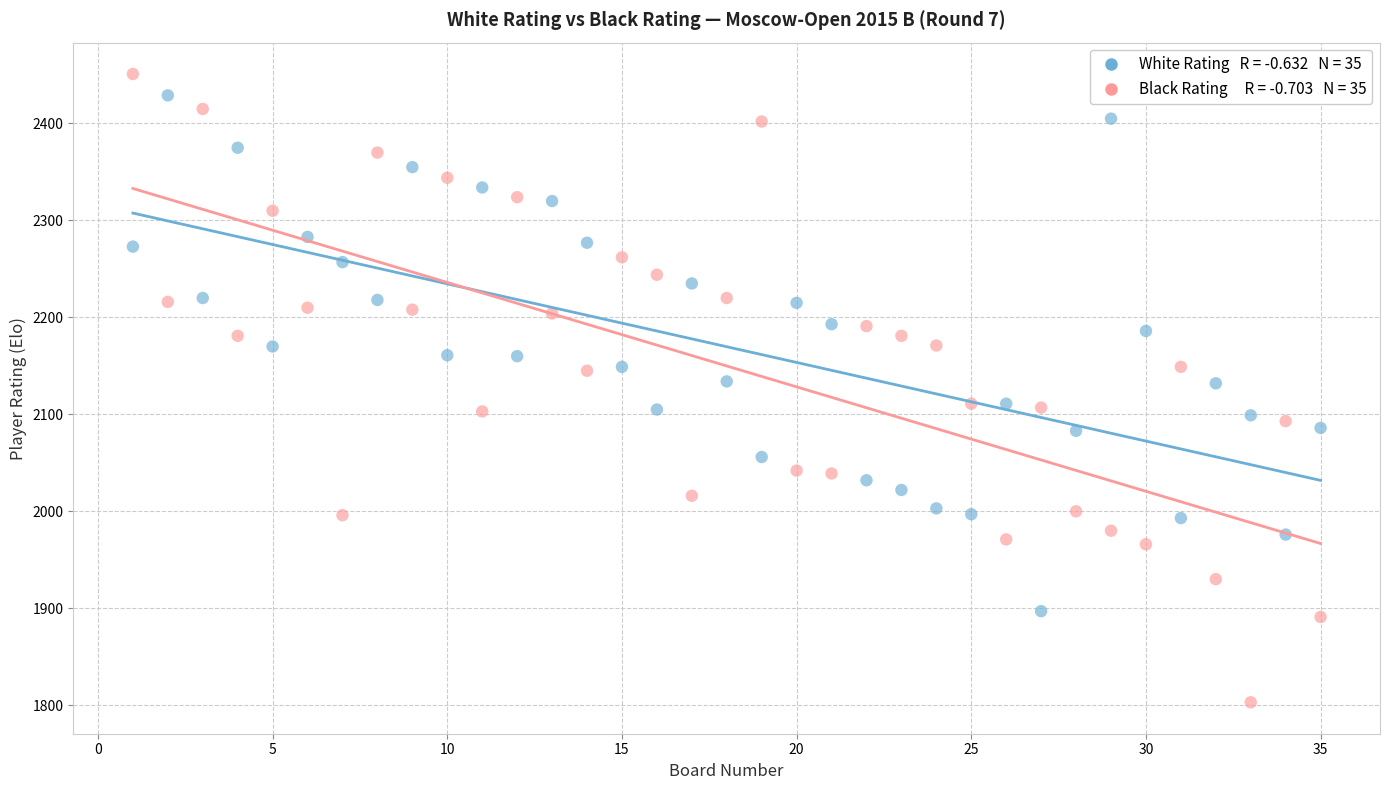

Across all data points, what is the range of Y values (max minus min)?

648